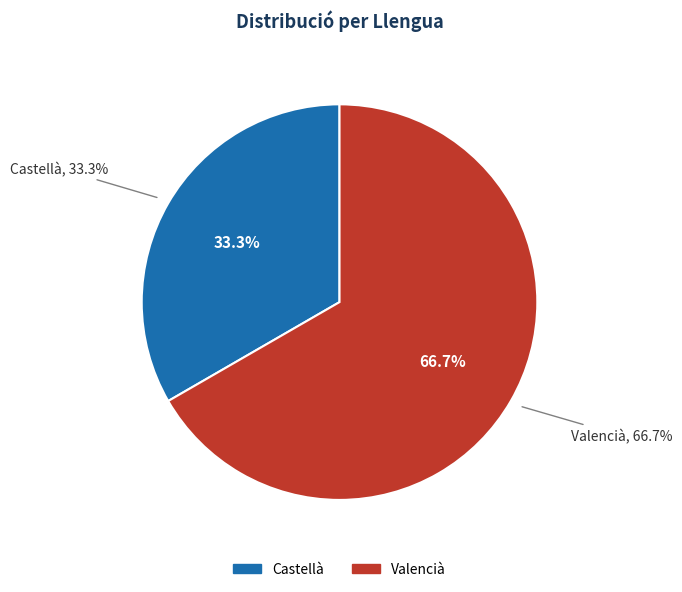

How much of the chart is everything except Castellà?

66.7%